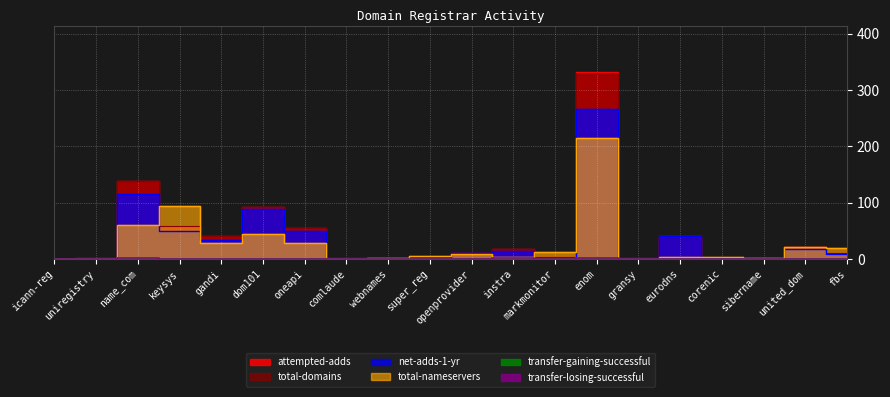

How many data points in total-nameservers are above 9?

9